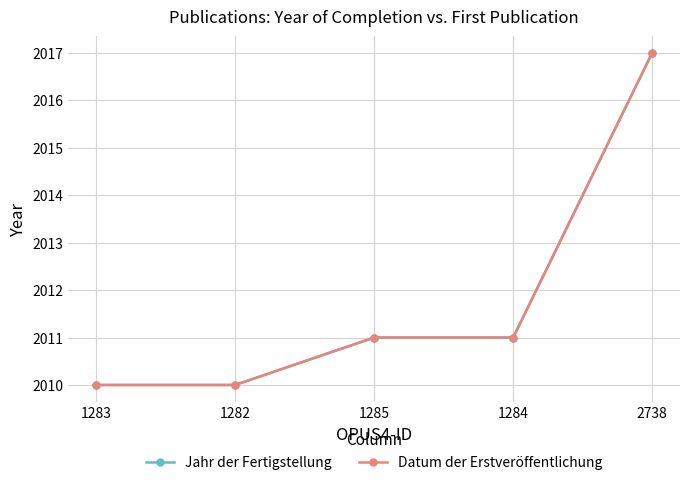

At which label does Jahr der Fertigstellung first exceed 2011?

2738